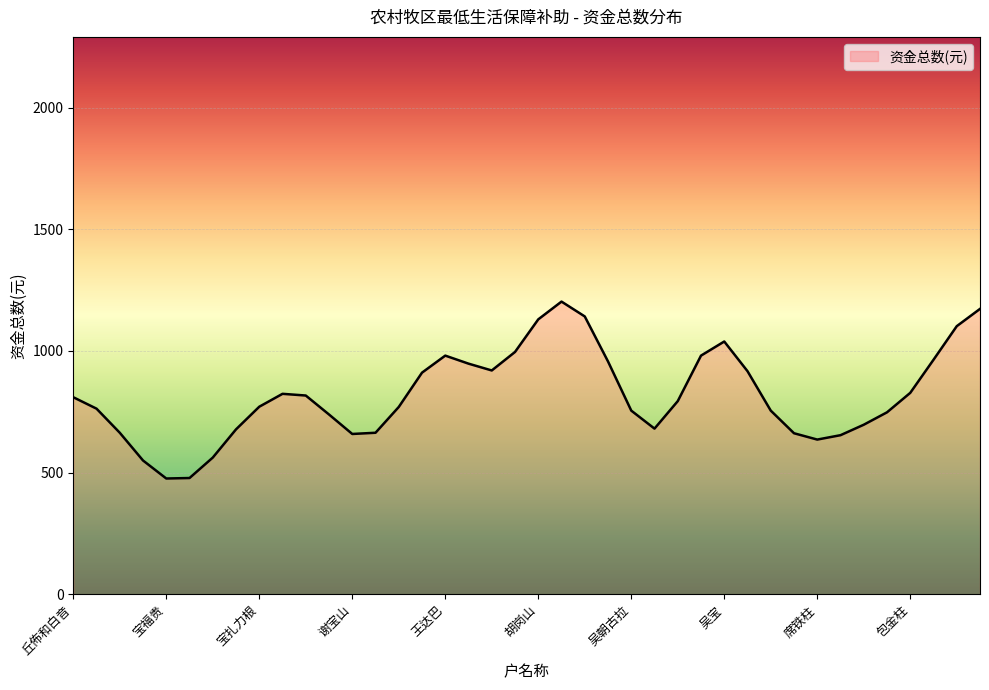

True or false: the data has more than 0 interior local peaks.

True